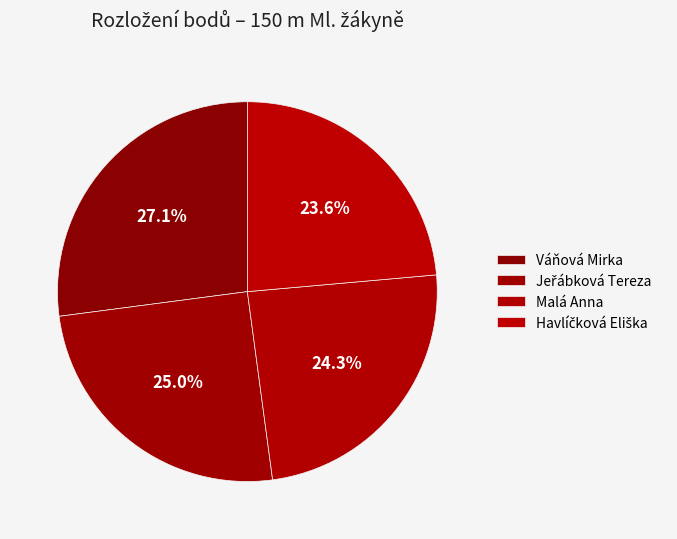

How many segments does this pie chart have?

4